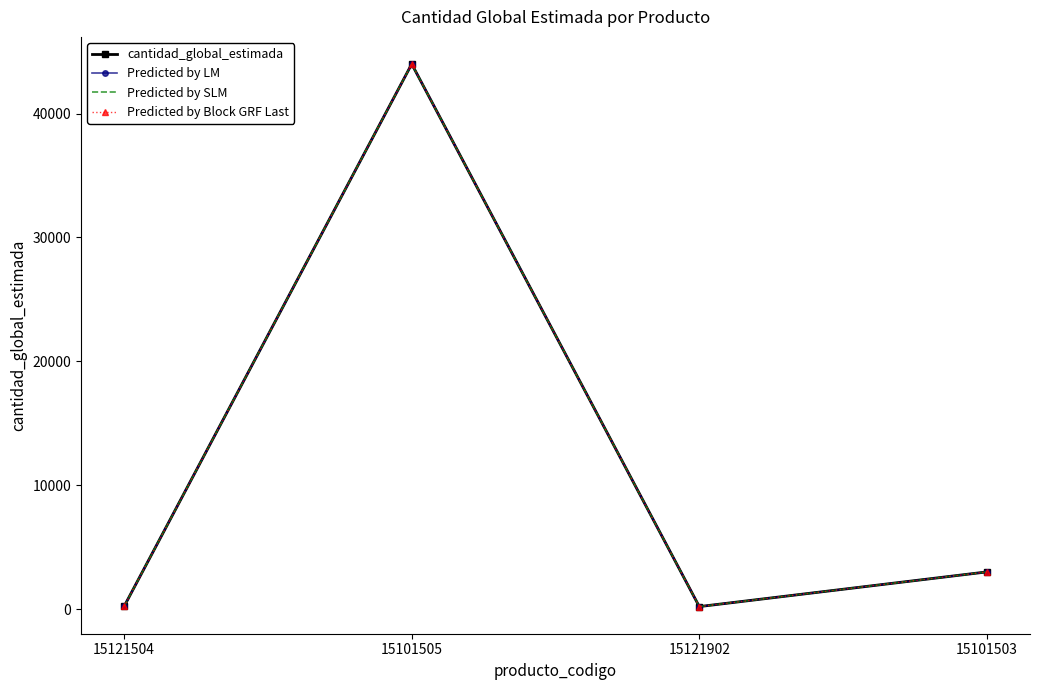

List the series in order of their peak value, highest first.

cantidad_global_estimada, Predicted by LM, Predicted by SLM, Predicted by Block GRF Last